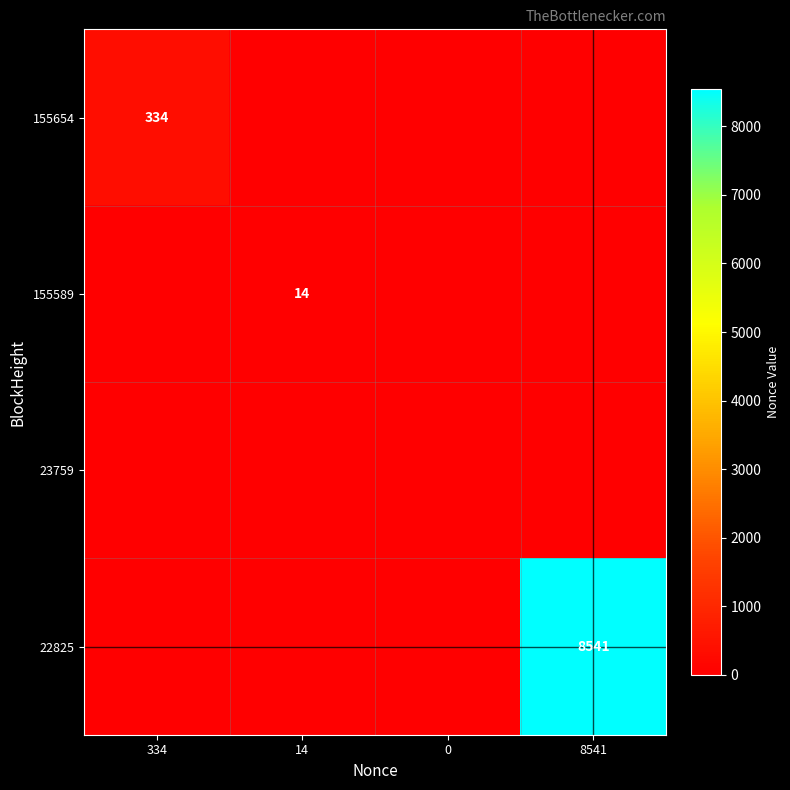

True or false: 155589 has a value of 19 at 14.

False